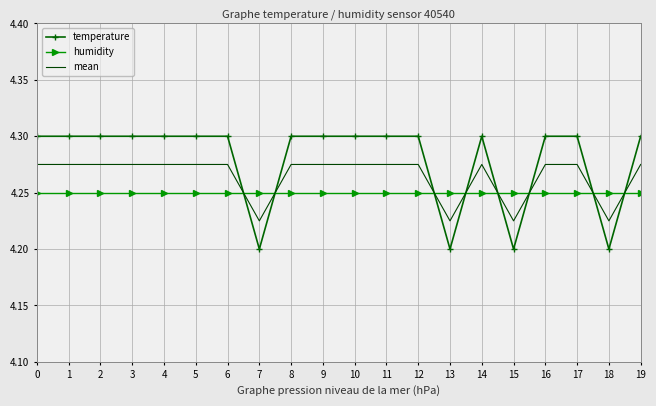

What is the difference between the second highest and second lowest values in the temperature series?

0.1